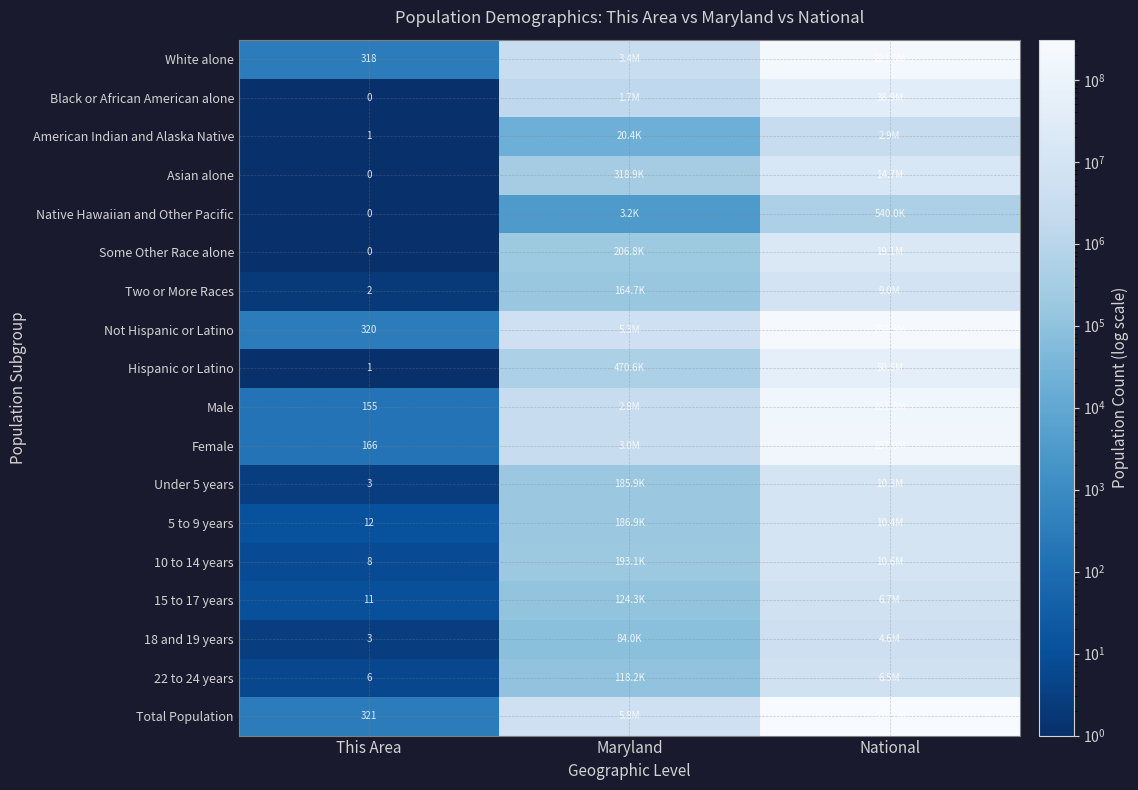

At which category is the sum across all series the highest?

National